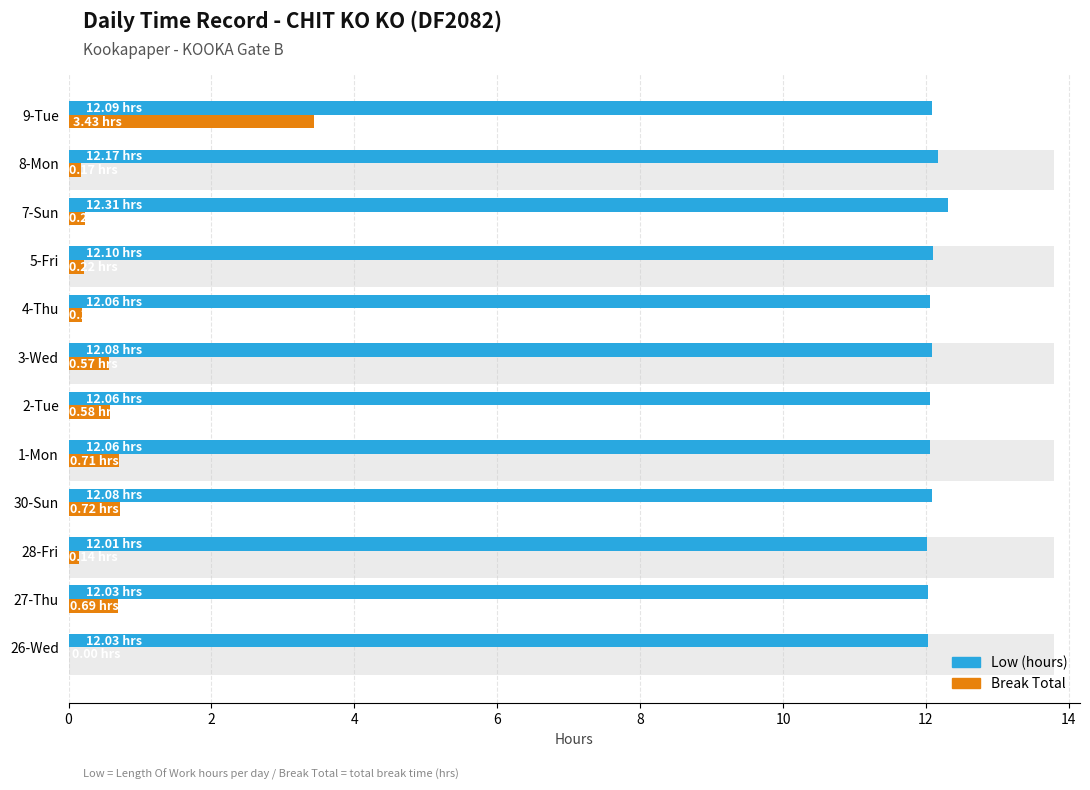

How many bars are there in each group?

2